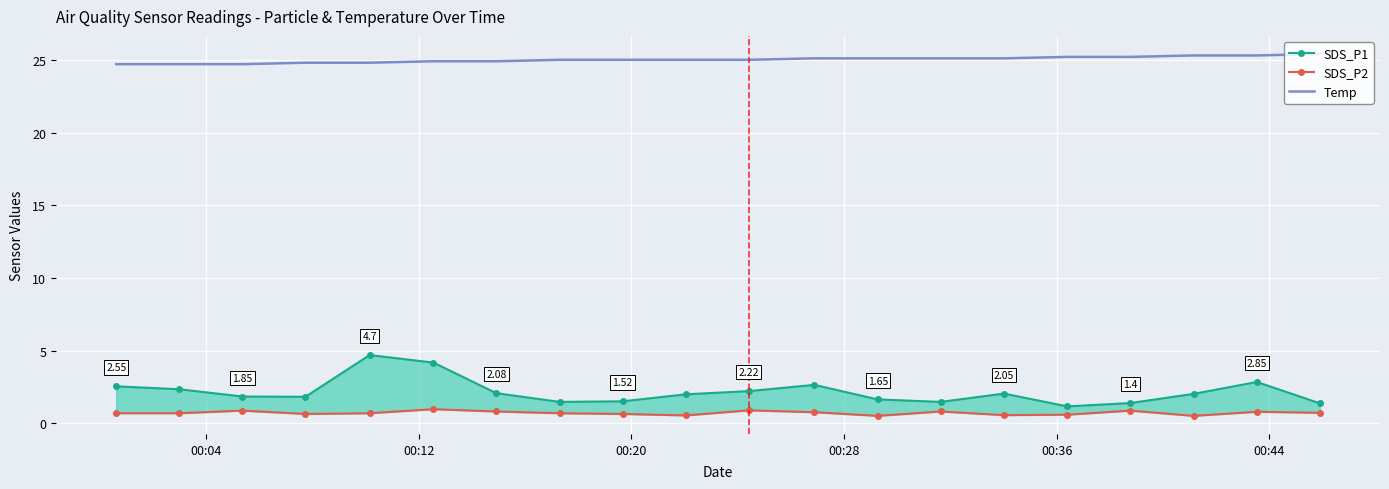

Rank the series by their maximum value, from lowest to highest.

SDS_P2, SDS_P1, Temp